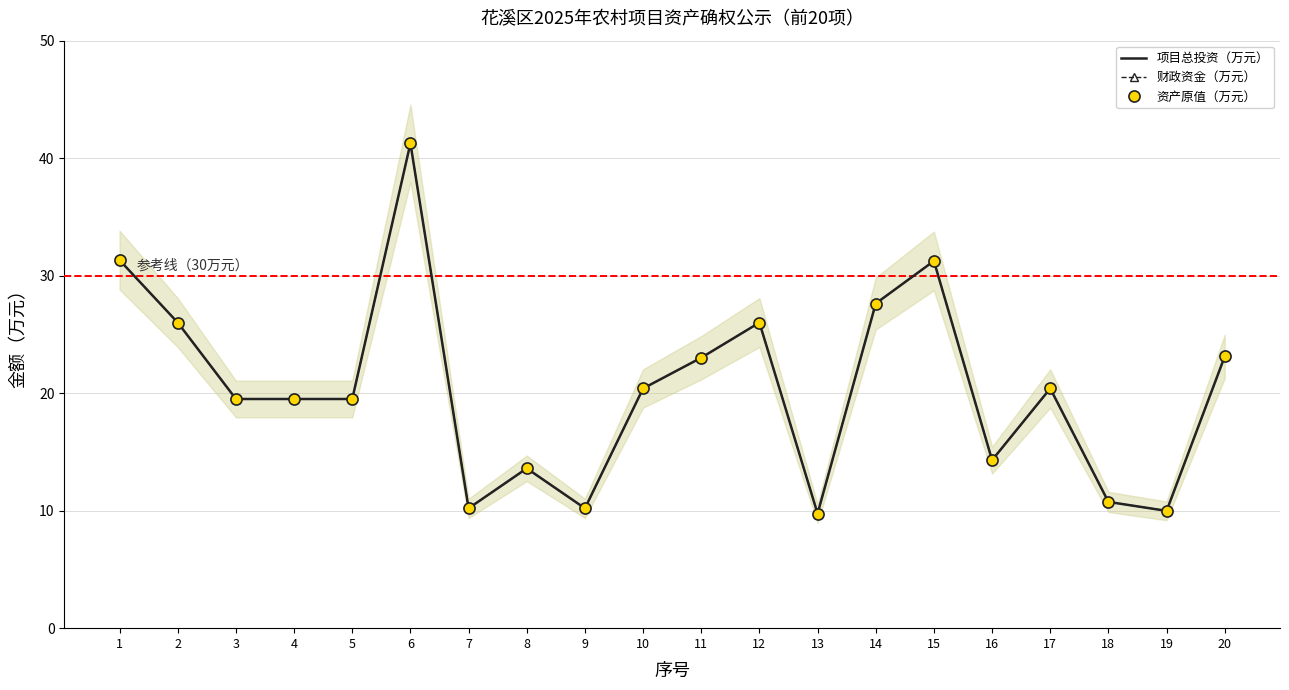

Reading left to right, extract all data points from this chart.

项目总投资（万元）: 31.3	26.0	19.5	19.5	19.5	41.3	10.2	13.6	10.2	20.4	23.0	26.0	9.8	27.6	31.2	14.3	20.4	10.7	10.0	23.1
财政资金（万元）: 31.3	26.0	19.5	19.5	19.5	41.3	10.2	13.6	10.2	20.4	23.0	26.0	9.8	27.6	31.2	14.3	20.4	10.7	10.0	23.1
资产原值（万元）: 31.3	26.0	19.5	19.5	19.5	41.3	10.2	13.6	10.2	20.4	23.0	26.0	9.8	27.6	31.2	14.3	20.4	10.7	10.0	23.1